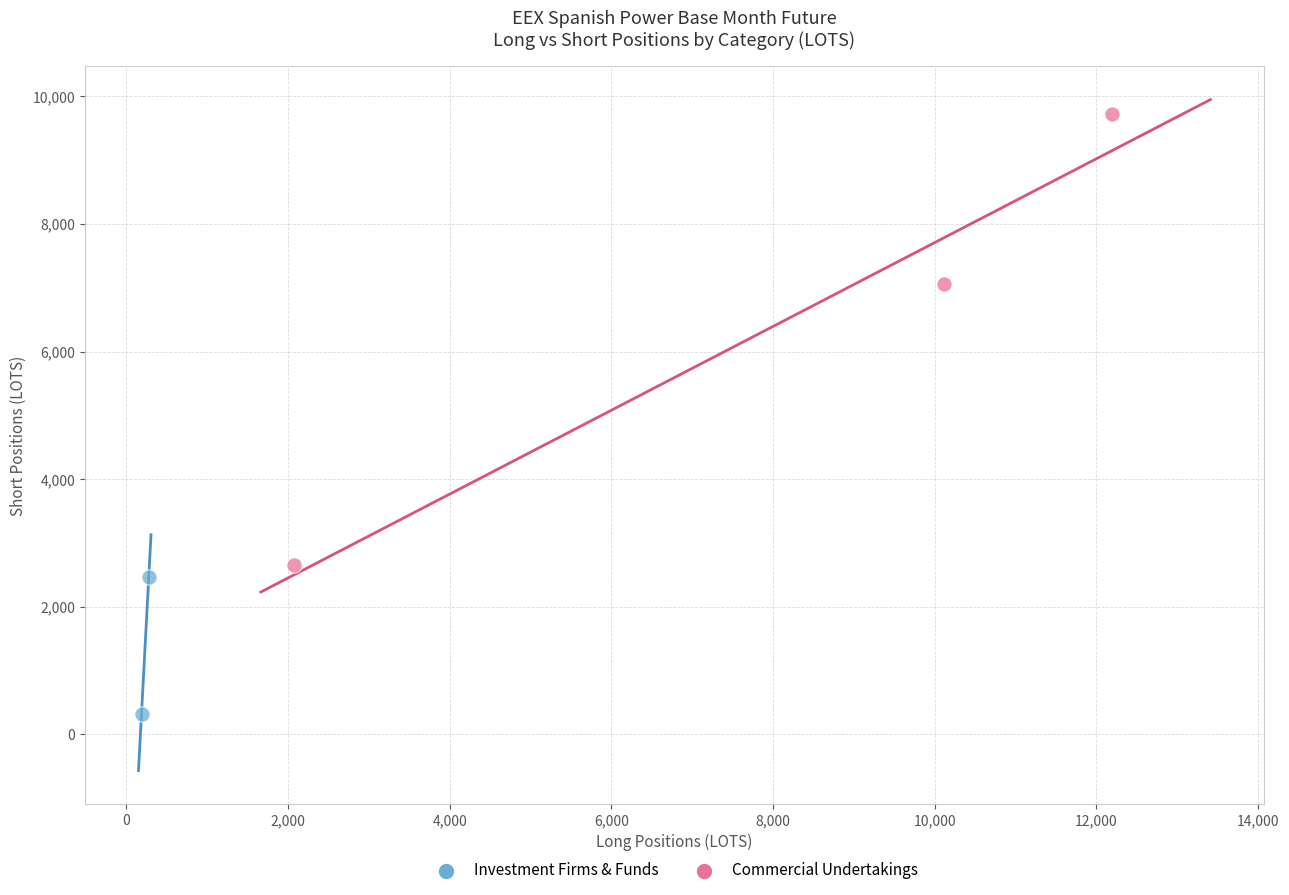

Which series contains the lowest Y value?

Investment Firms & Funds